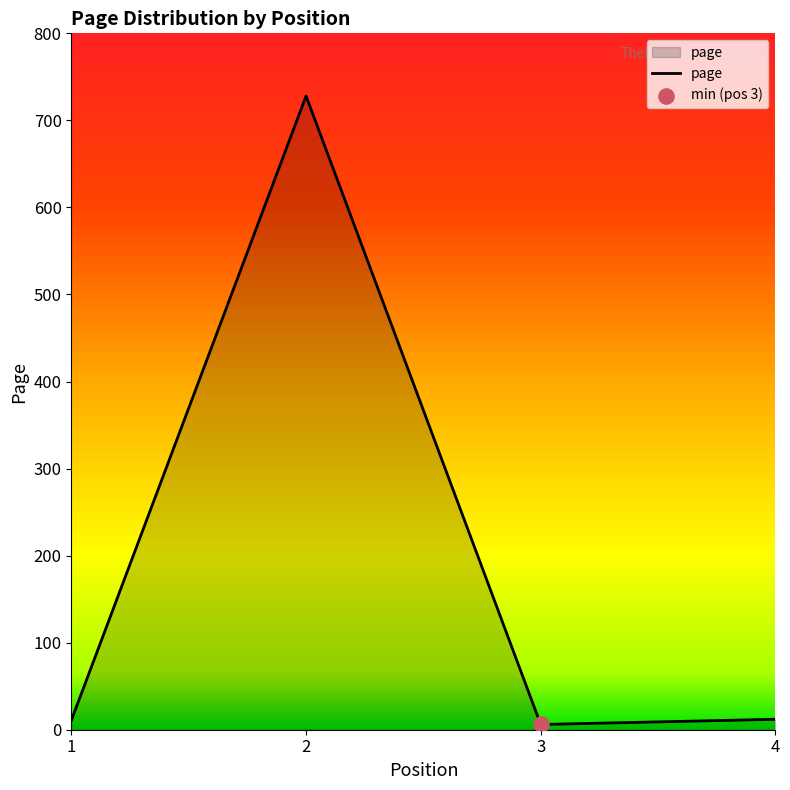

What is the change in value from 1 to 4?

+1